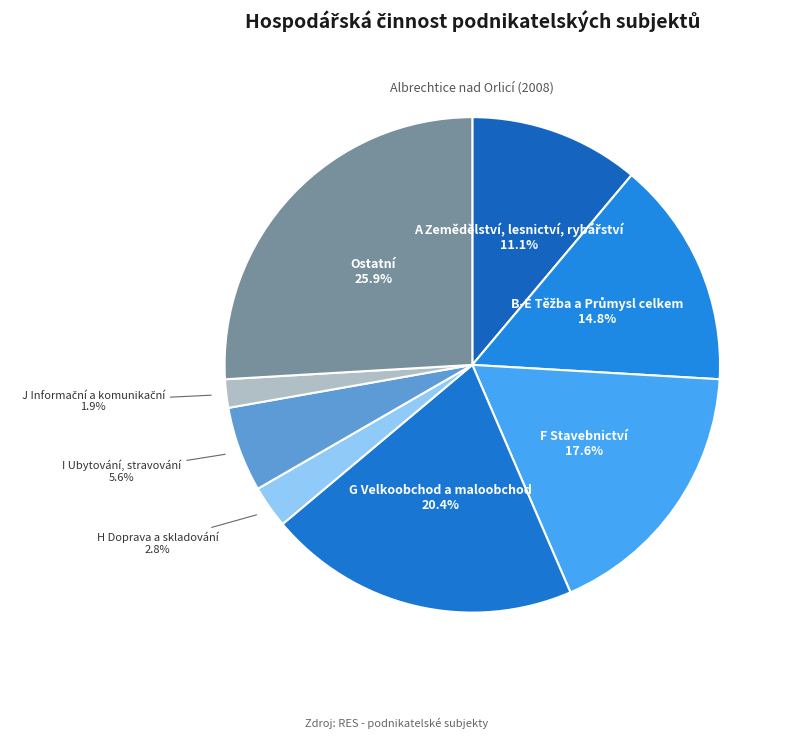

Rank the categories by value from lowest to highest.

J Informační a komunikační, H Doprava a skladování, I Ubytování, stravování, A Zemědělství, lesnictví, rybářství, B-E Těžba a Průmysl celkem, F Stavebnictví, G Velkoobchod a maloobchod, Ostatní